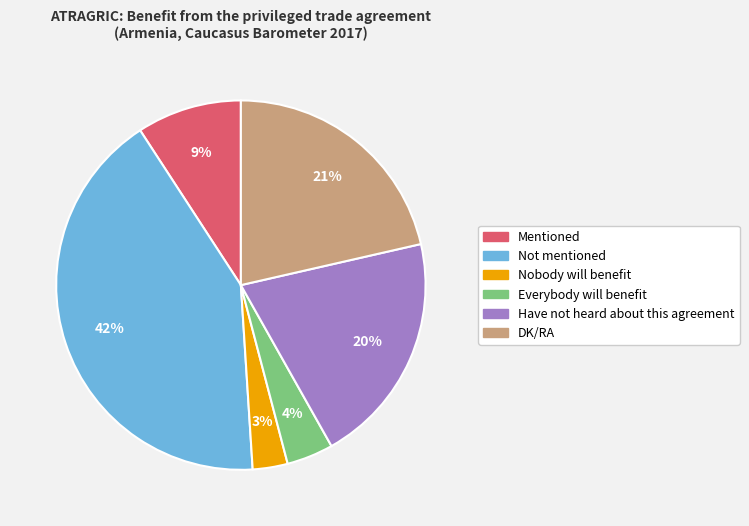

Is there a majority slice in this chart?

No